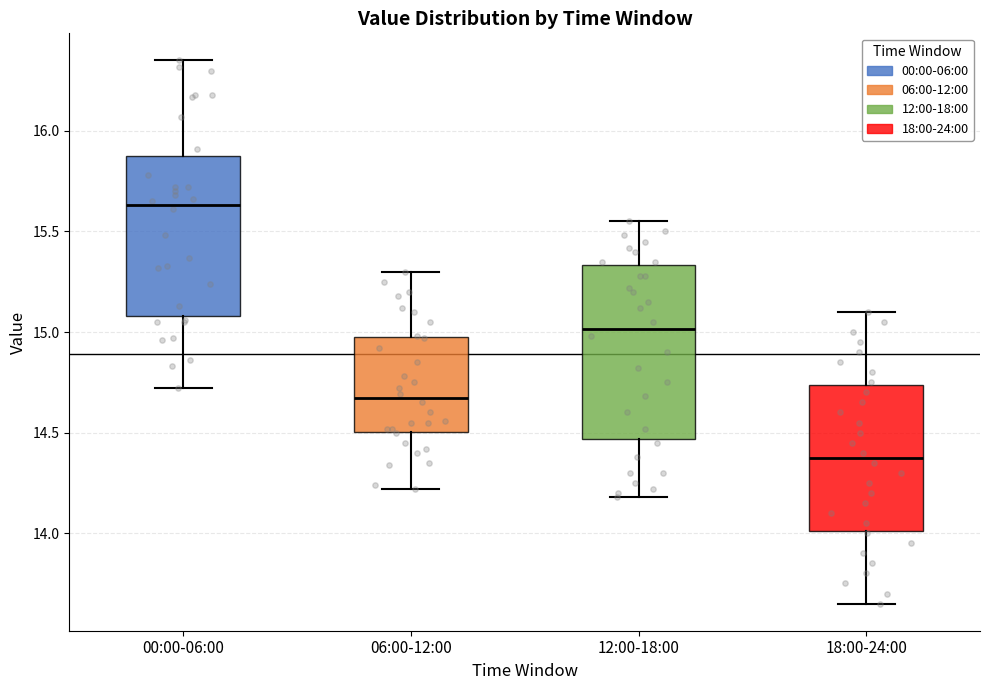

Where does the lower whisker of the box for 18:00-24:00 end on the y-axis? The values are not printed on the chart, so give them approximately, as read against the axis.

13.65